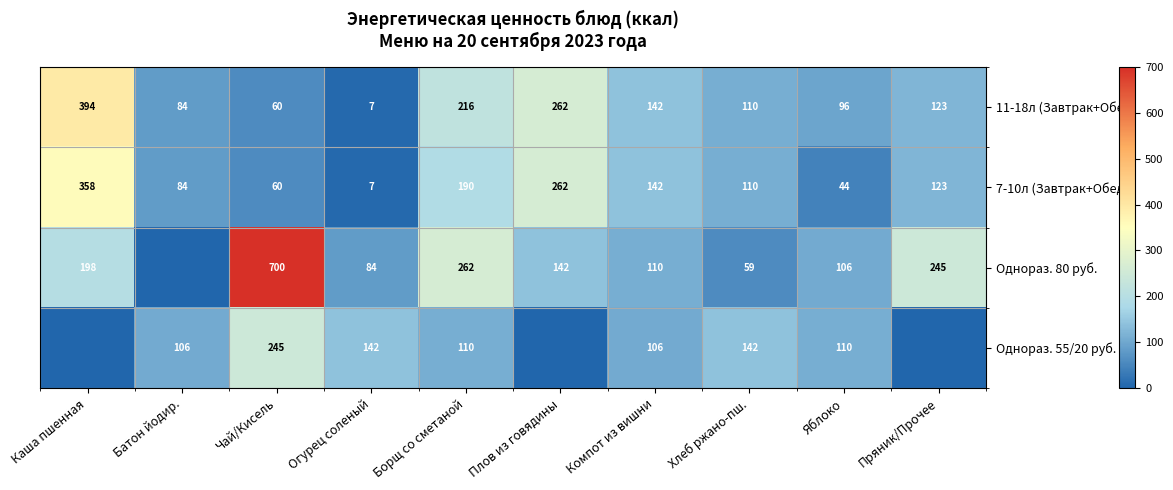

Is it true that 7-10л (Завтрак+Обед) equals 60.0 at Чай/Кисель?

True